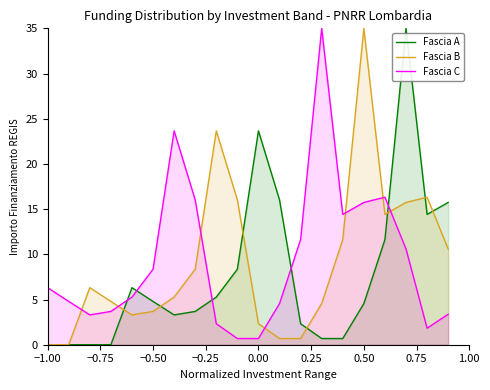

Which series ends up on top after the final intersection of Fascia C and Fascia B?

Fascia B